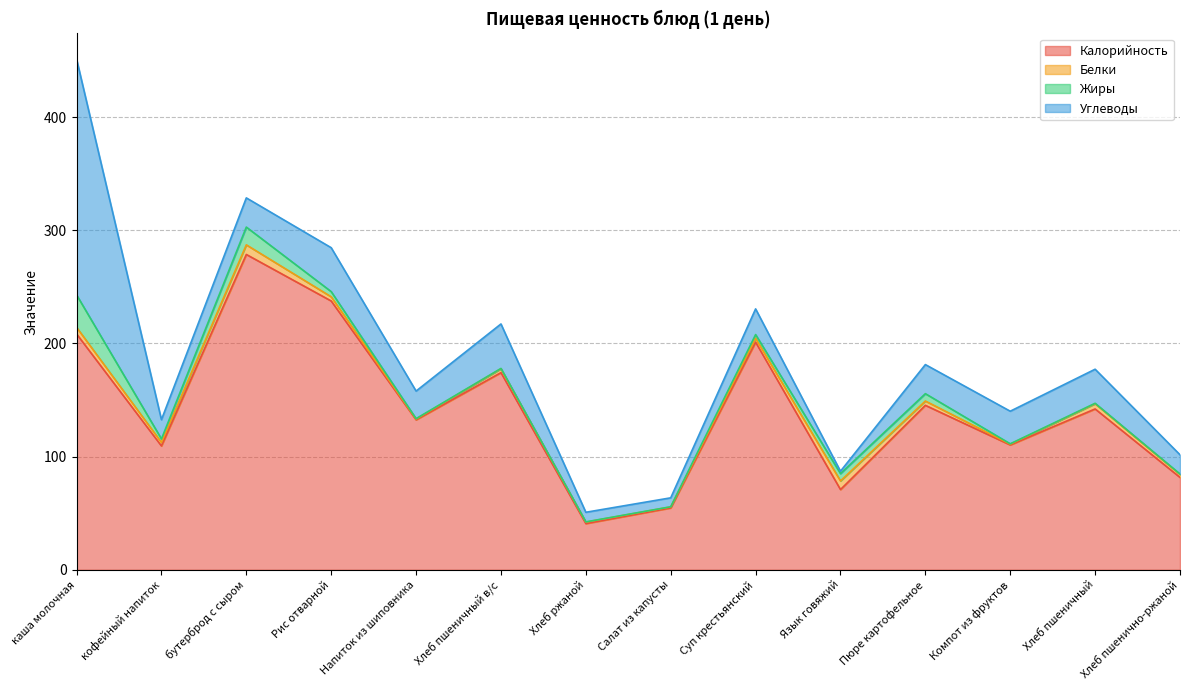

What is the sum of all Белки values?

50.1